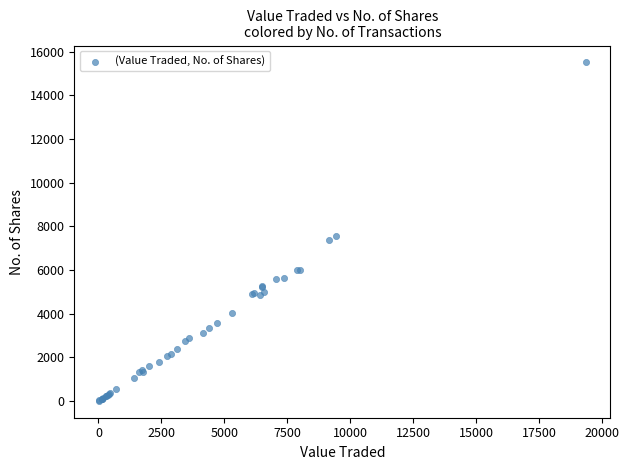

What Y value in the scatter plot is closest to 7752?

7545